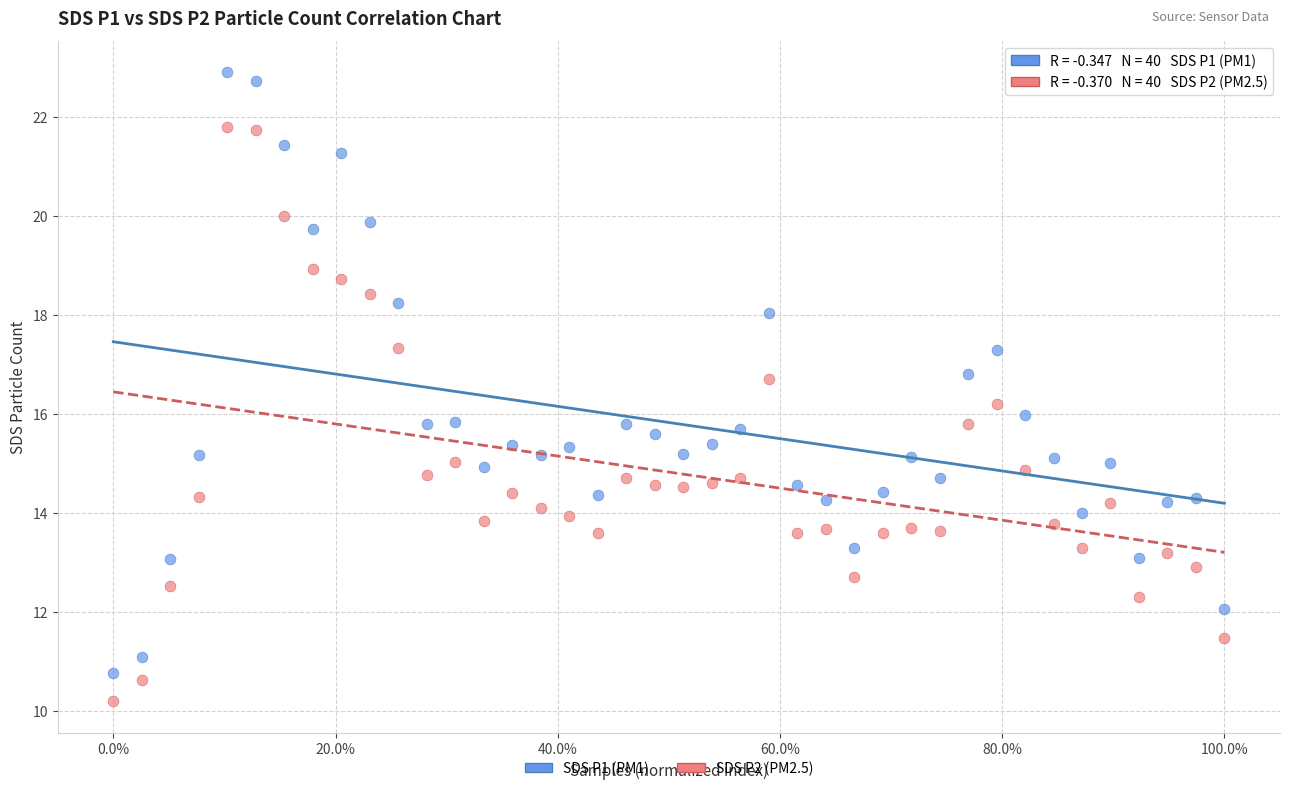

Across all data points, what is the range of X values (max minus min)?

1.0